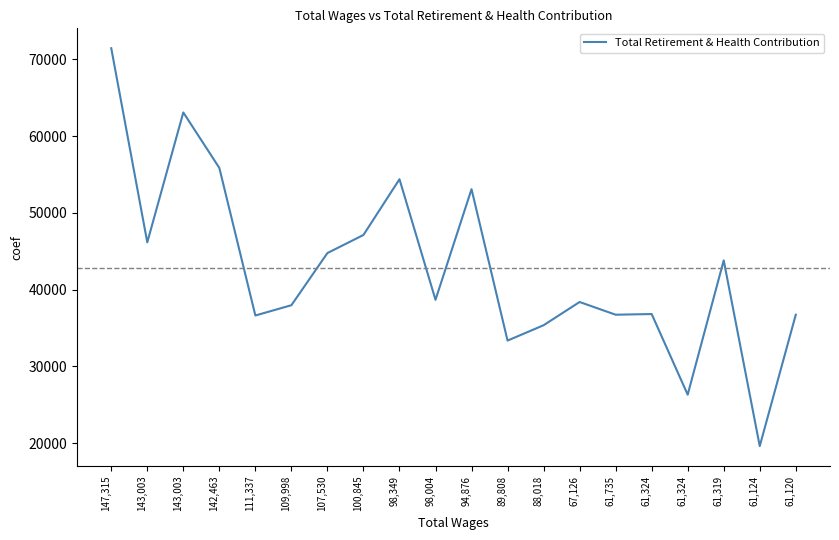

Is it true that the value at 109,998 is 9978?

False